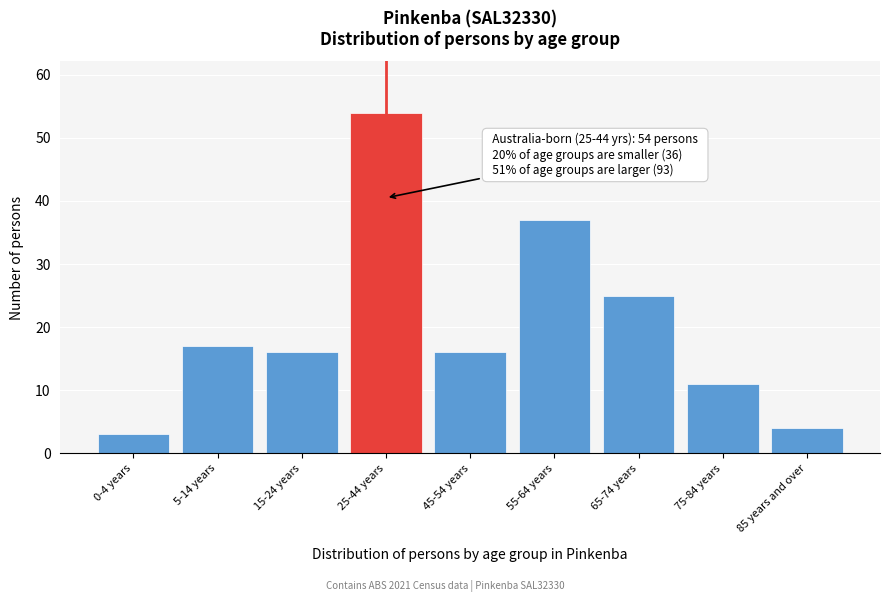

Reading left to right, what are all the values shown in this chart?

3	17	16	54	16	37	25	11	4